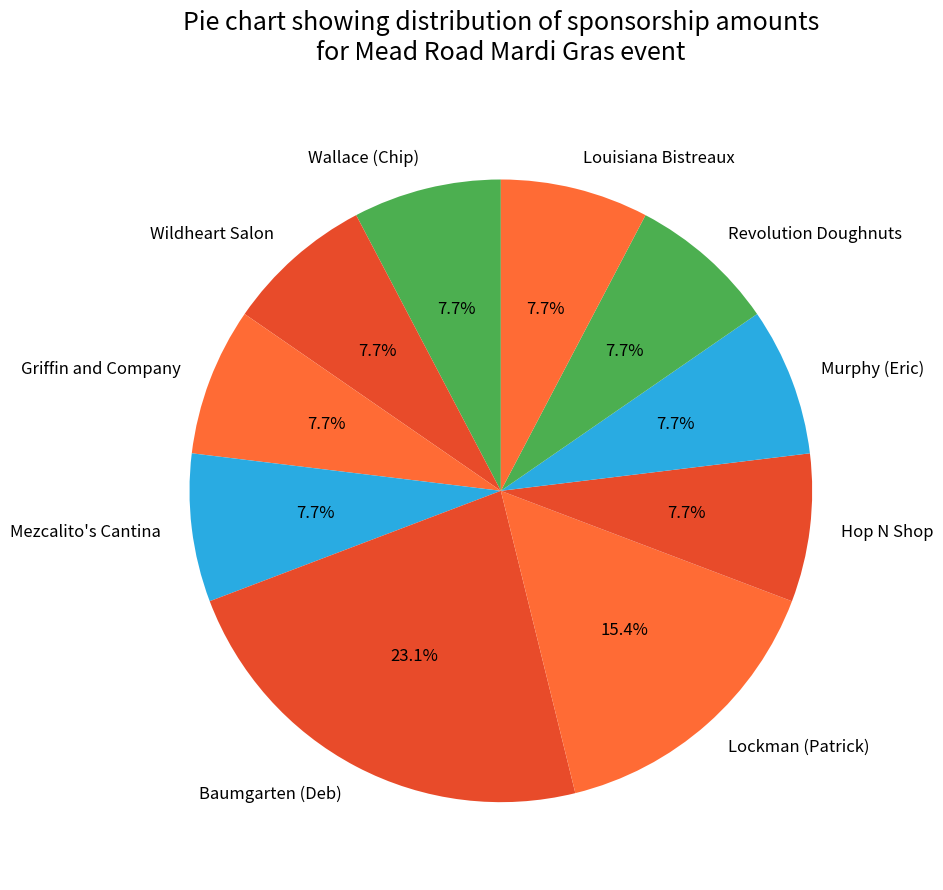

Is it true that Wallace (Chip) is 2% of the pie?

False